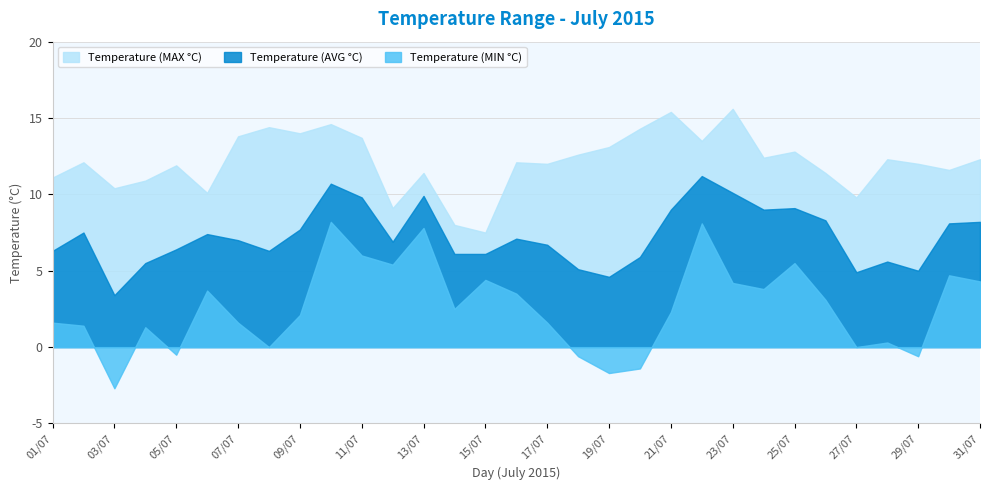

Where is the first local minimum for Temperature (MAX °C)?

03/07